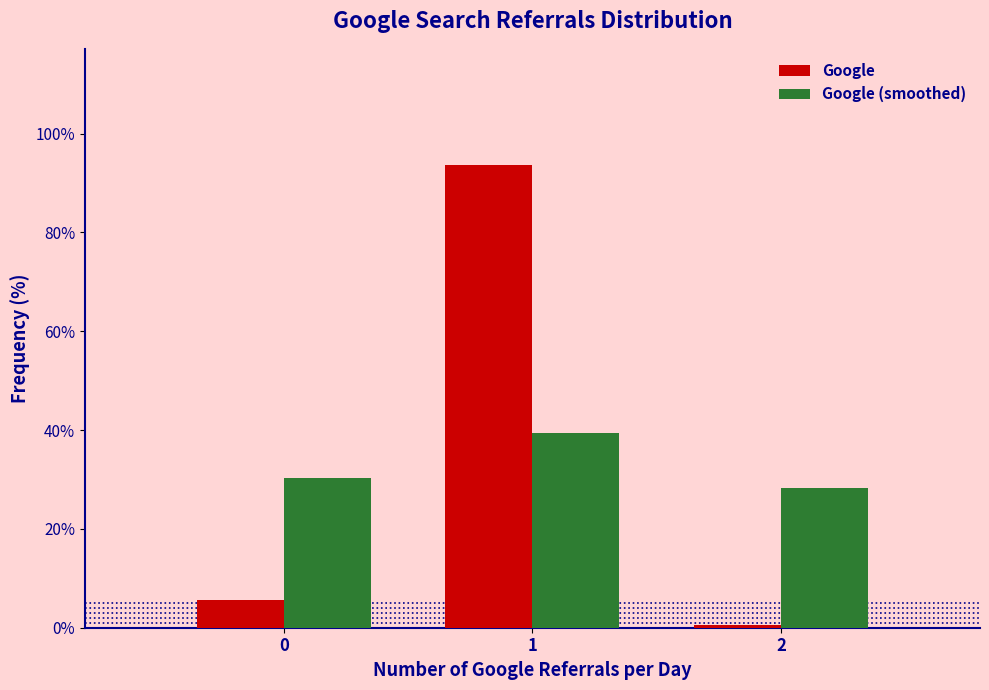

Reading left to right, list every range on the x-axis with the height of the bar of each series over it. The values are not printed on the chart, so give them approximately, as read against the axis.

-0.5 to 0.5: Google=6	Google (smoothed)=30
0.5 to 1.5: Google=94	Google (smoothed)=40
1.5 to 2.5: Google=under 2	Google (smoothed)=28